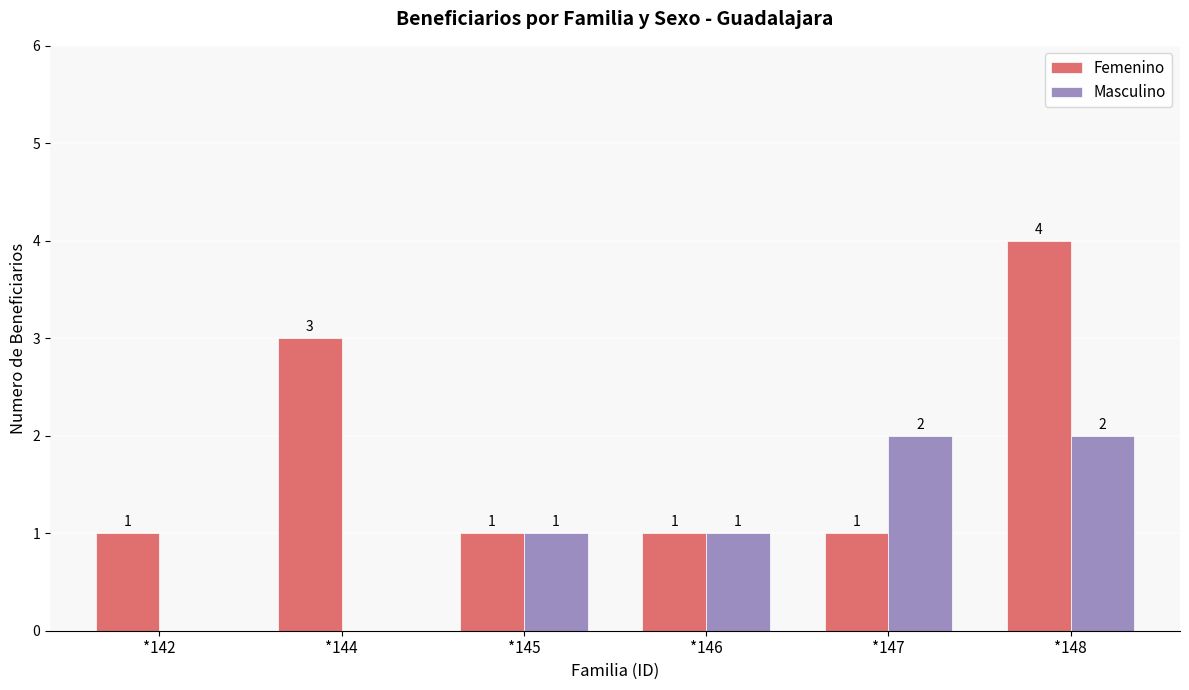

Is the value of Femenino at *144 greater than the value of Masculino at *142?

Yes